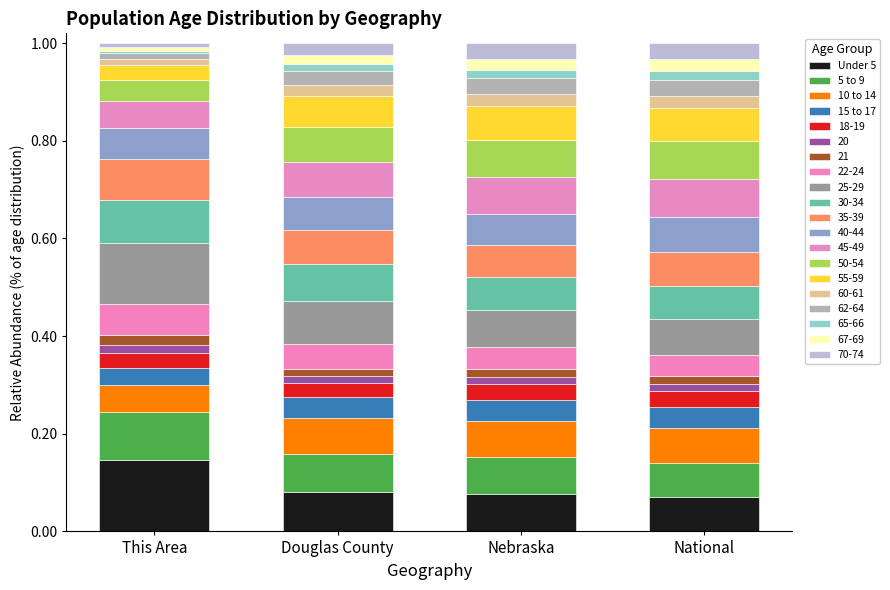

The value of 10 to 14 at This Area is 0.1. True or false?

True